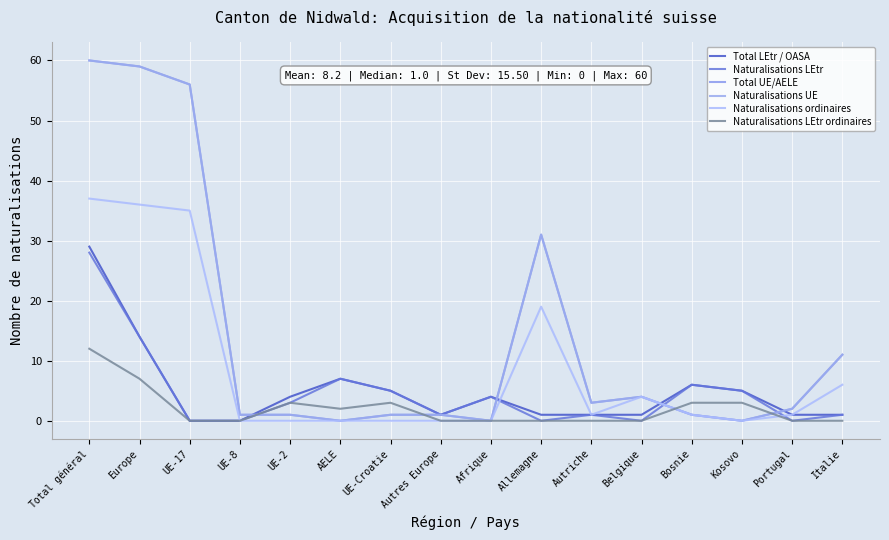

Which series has the largest total across all categories?

Total UE/AELE